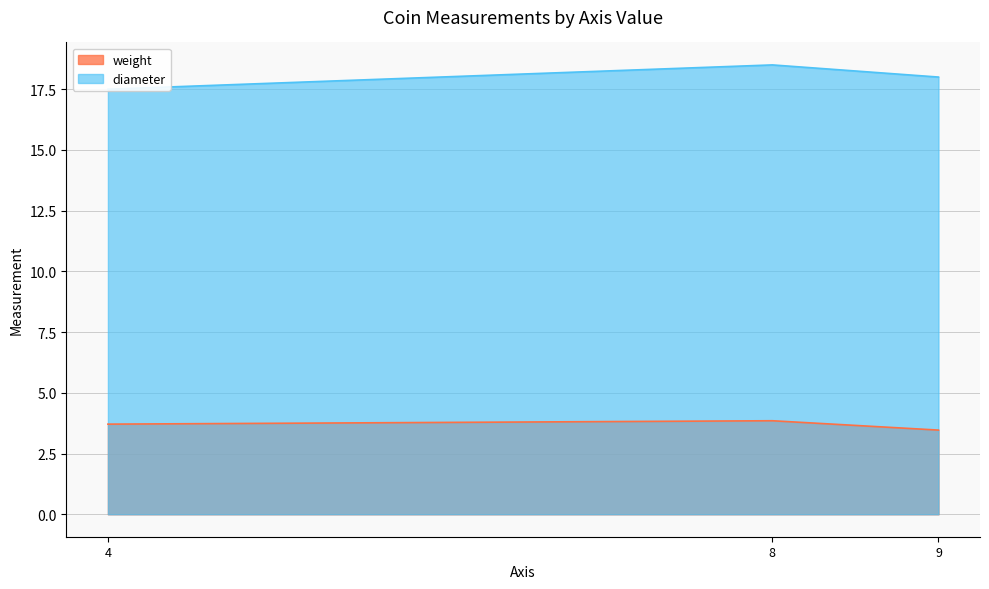

What is the spread (max minus min) of values at 4?

13.8